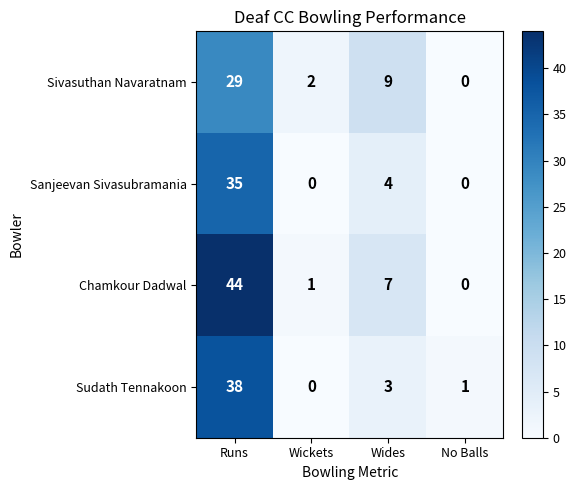

At how many categories does at least one series exceed 35?

1